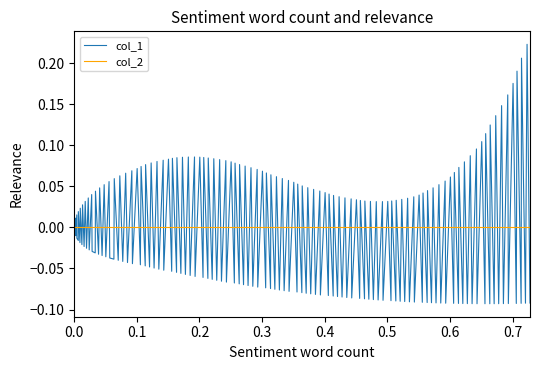

Rank the series by their maximum value, from highest to lowest.

col_1, col_2